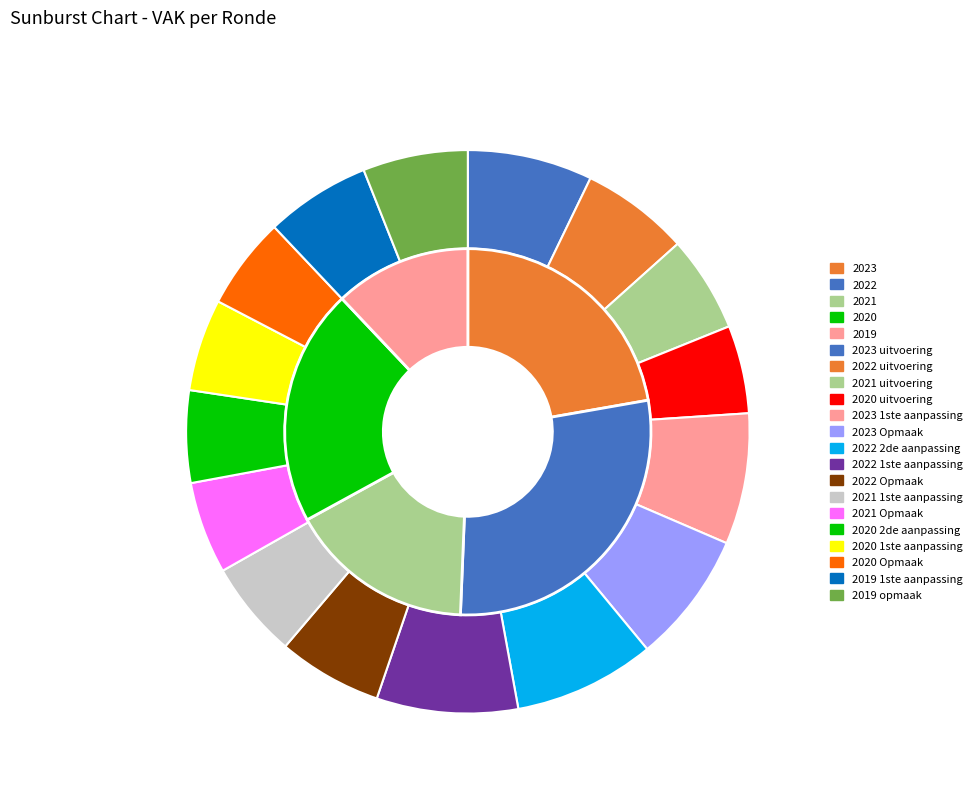

Rank the categories by value from highest to lowest.

2022 2de aanpassing, 2022 1ste aanpassing, 2023 Opmaak, 2023 1ste aanpassing, 2023 uitvoering, 2022 uitvoering, 2019 1ste aanpassing, 2019 opmaak, 2022 Opmaak, 2021 1ste aanpassing, 2021 uitvoering, 2021 Opmaak, 2020 2de aanpassing, 2020 1ste aanpassing, 2020 Opmaak, 2020 uitvoering